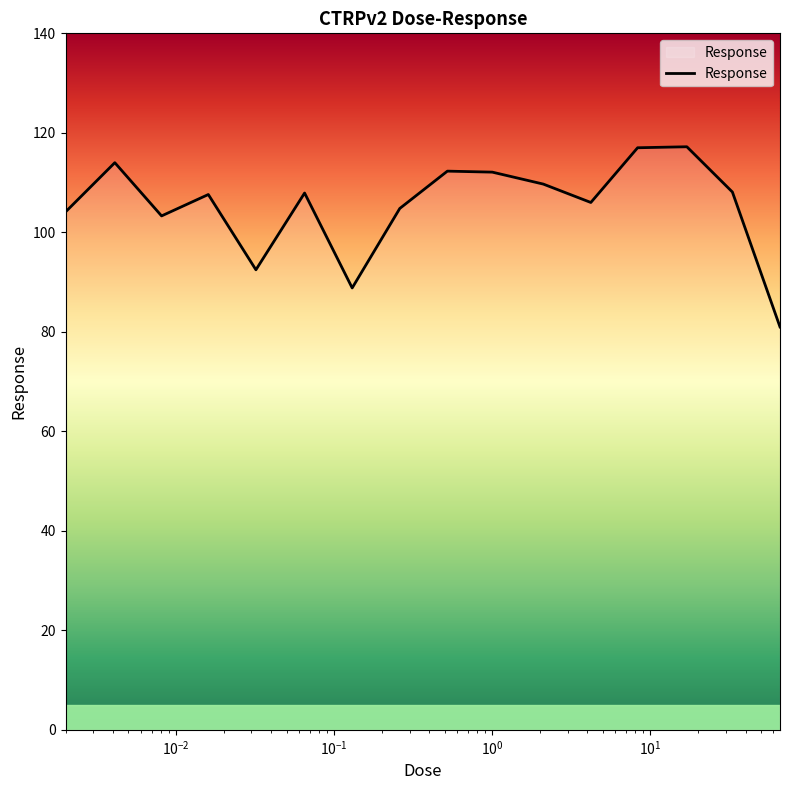

What is the minimum value shown in the chart?

81.0